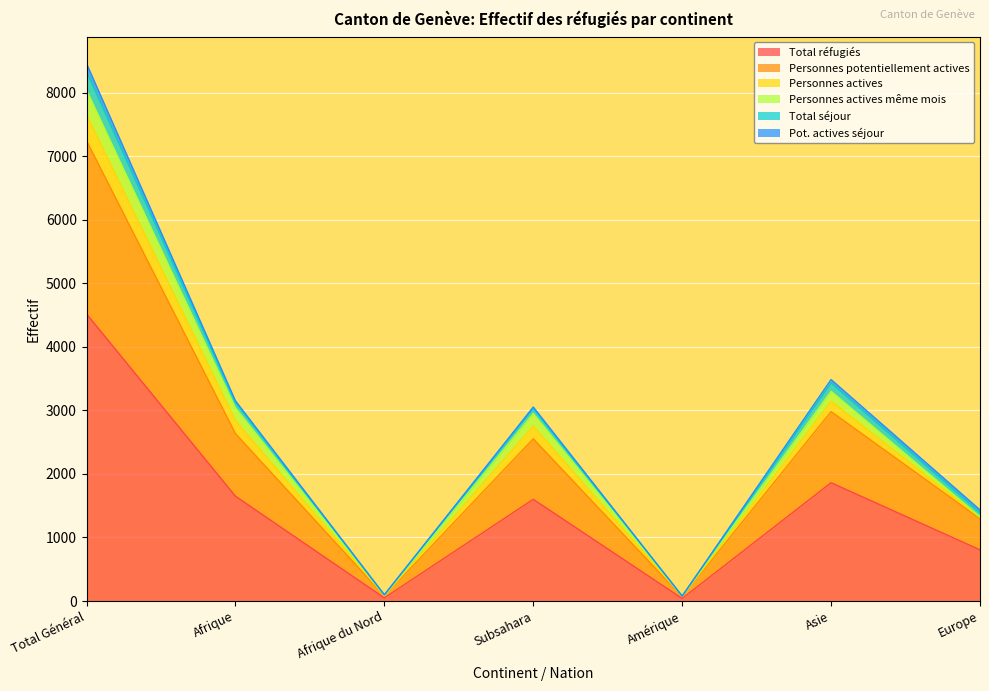

True or false: Total séjour has more than 0 interior local peaks.

True